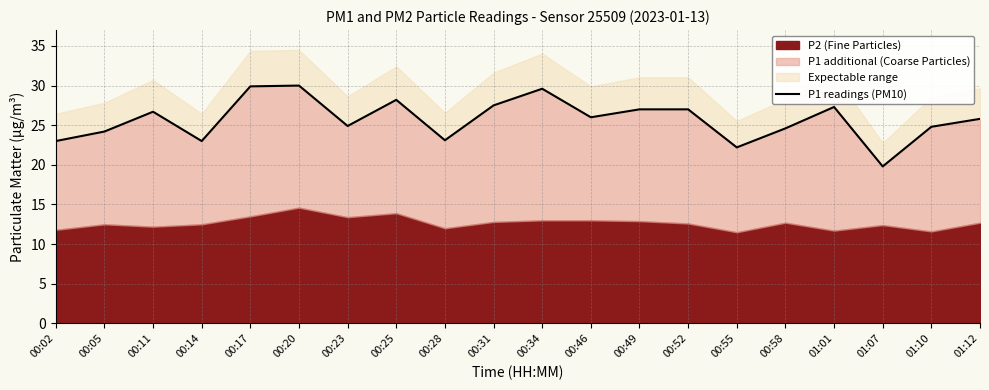

How many data points are less than 26?

10